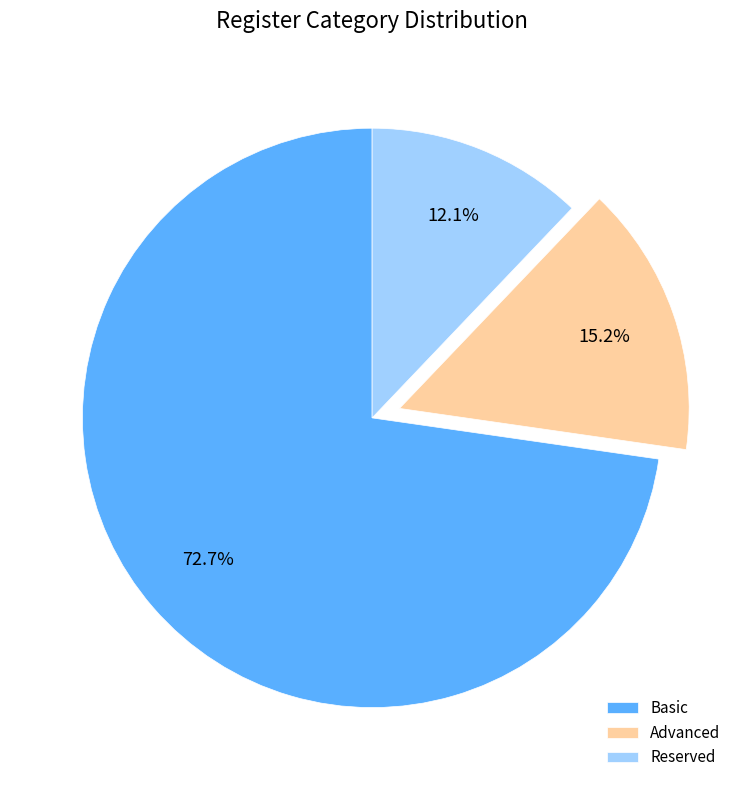

To the nearest percent, what portion does Basic represent?

73%